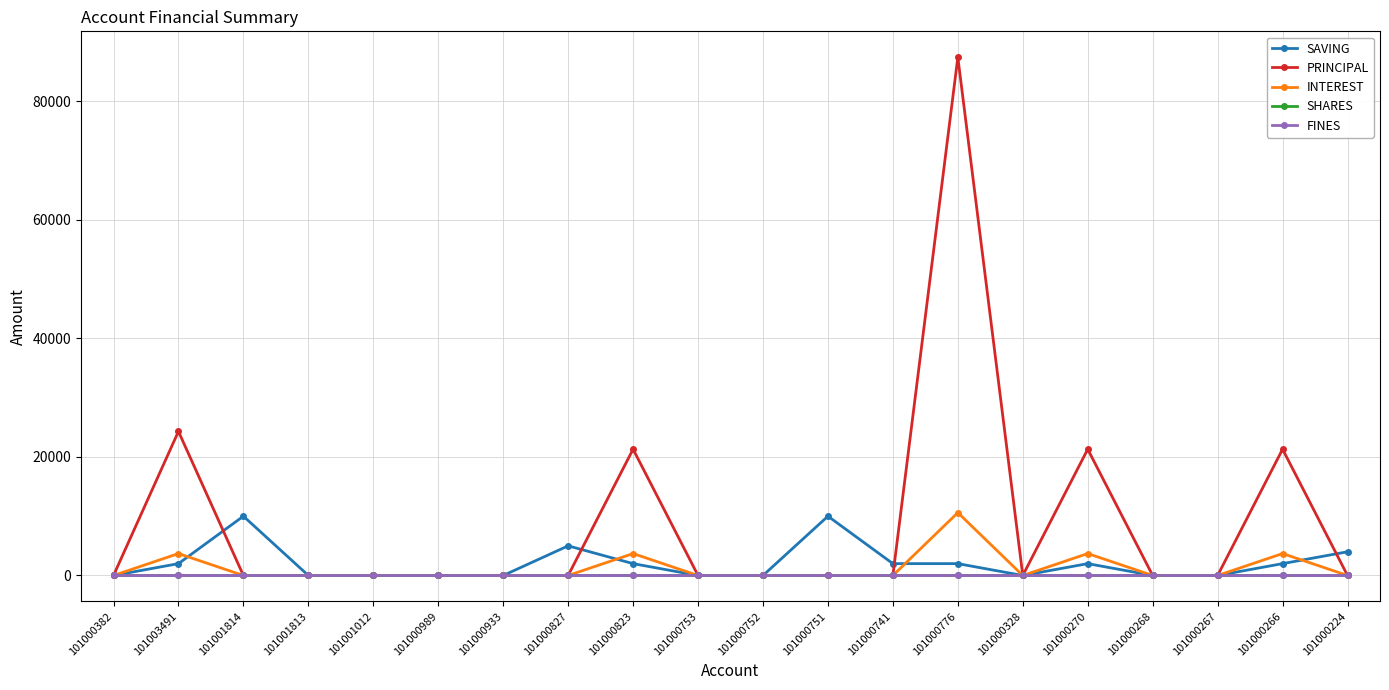

True or false: PRINCIPAL has a value of 0 at 101000268.

True